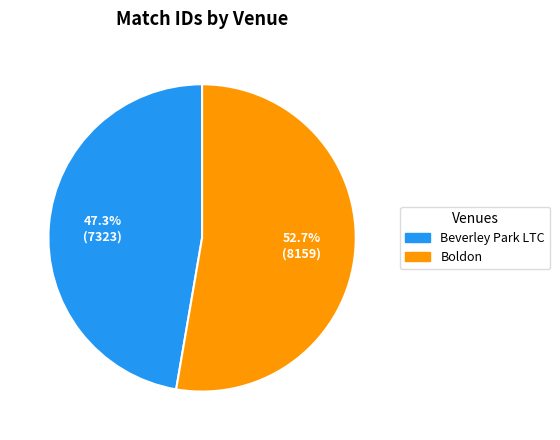

To the nearest percent, what is the difference between the largest and smallest slice percentages?

5%